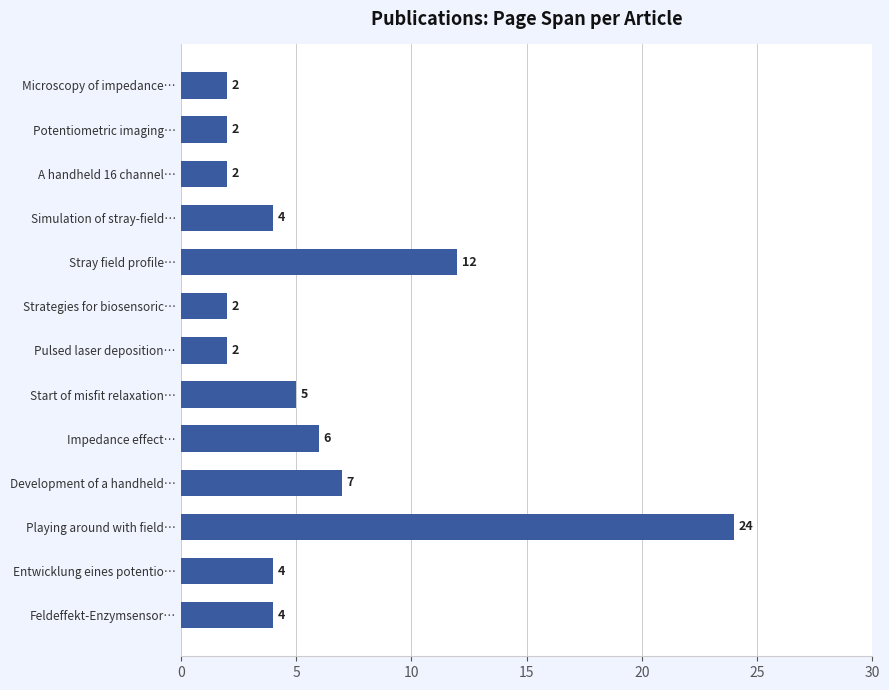

The value at Start of misfit relaxation… is 3. True or false?

False